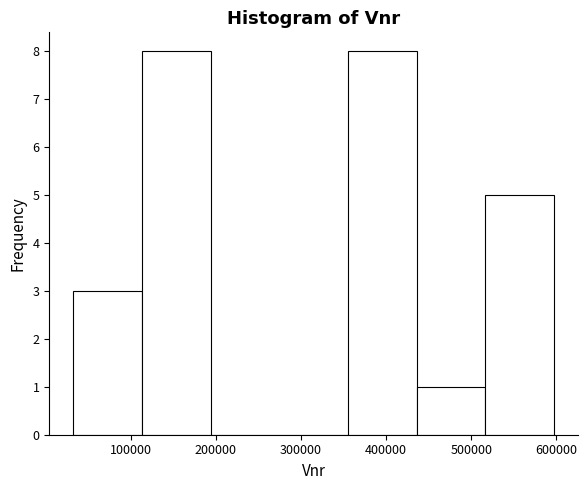

What is the height of the bar covering 520000 to 600000 on the x-axis? Neither the bar edges nor the heights are printed on the chart, so give them approximately, as read against the axes.

5